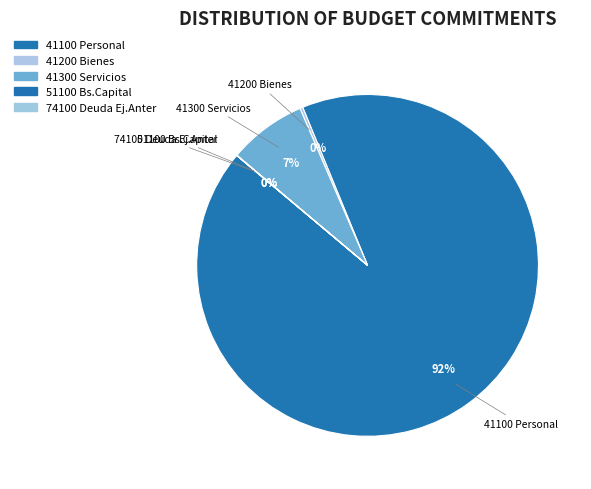

Combined, do 41100 Personal and 41300 Servicios account for over 50%?

Yes